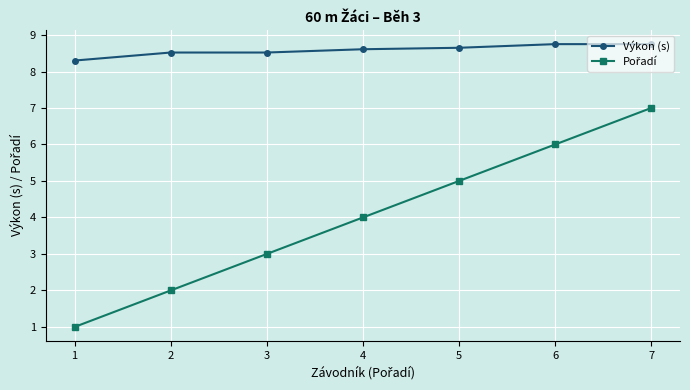

What is the greatest value displayed?

8.8